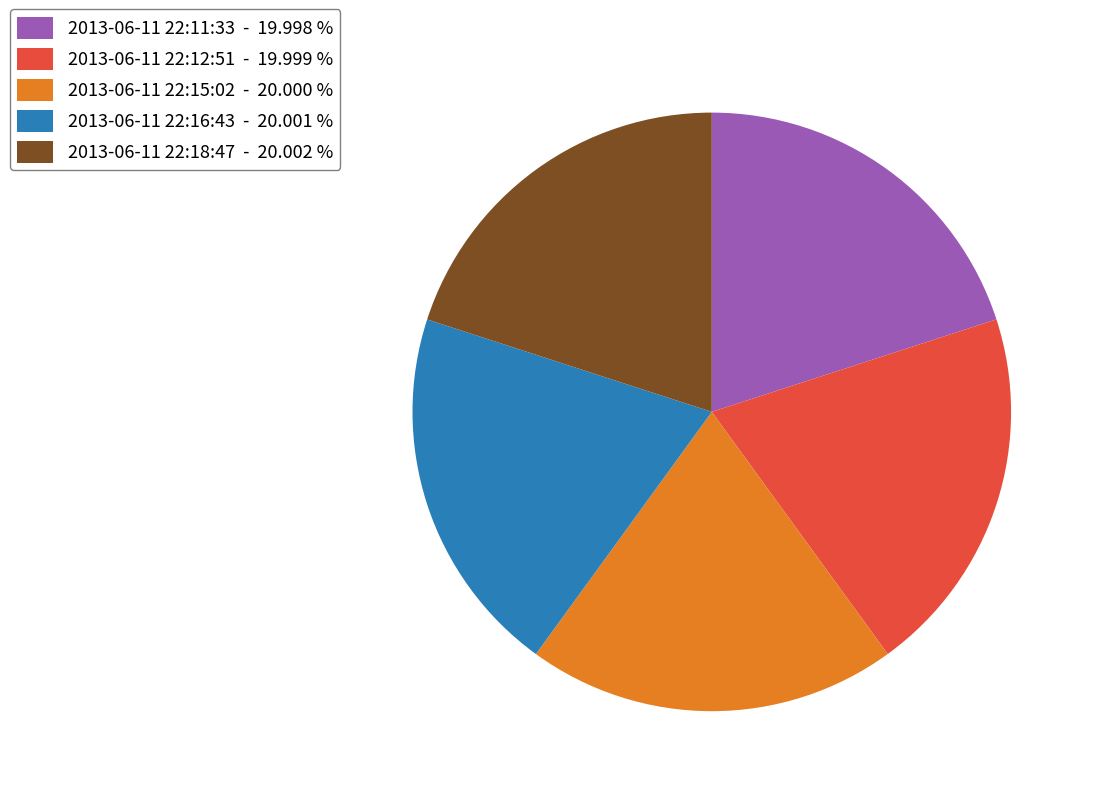

Combined, do 2013-06-11 22:15:02 and 2013-06-11 22:16:43 account for over 50%?

No